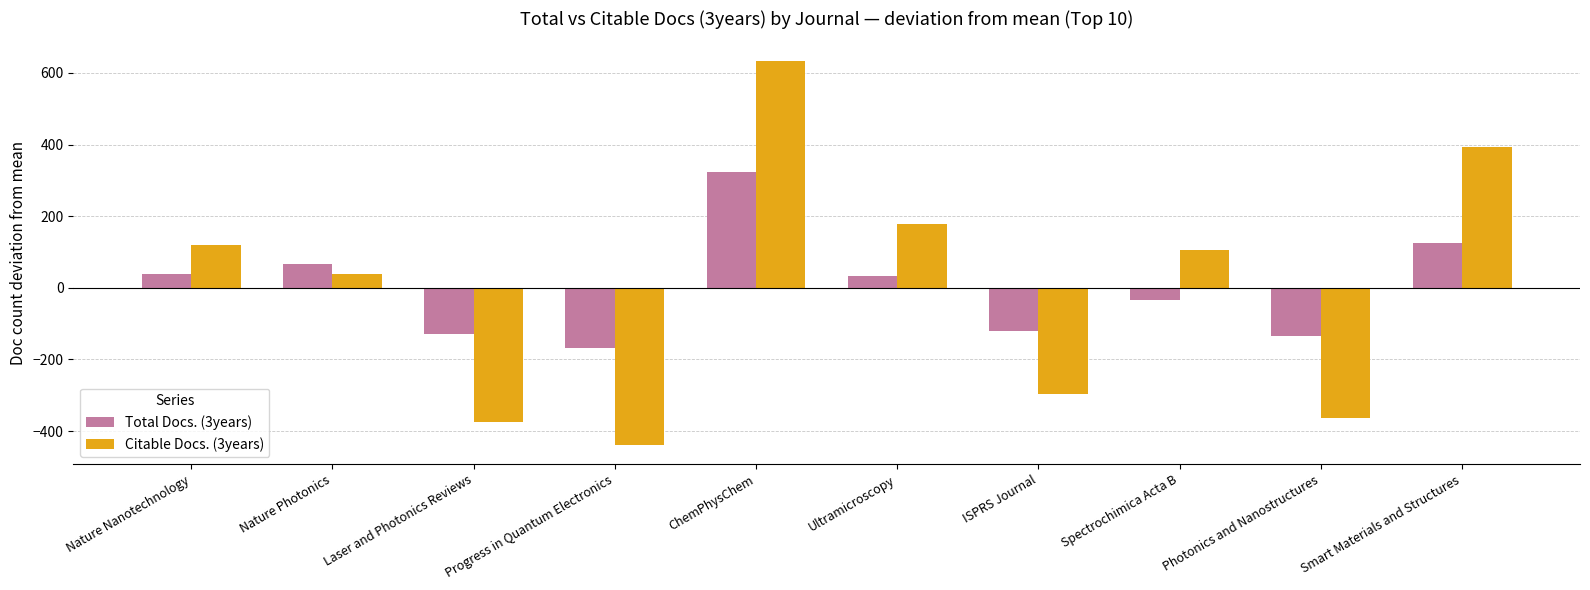

How many data points in Total Docs. (3years) are less than 33?

5